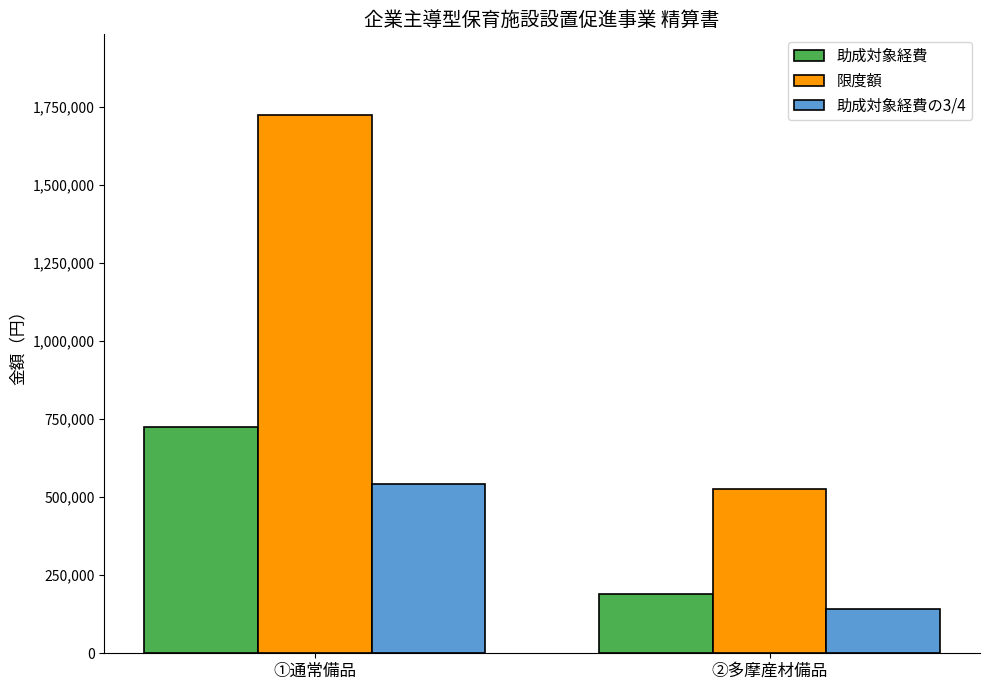

What is the sum of all 限度額 values?

2250000